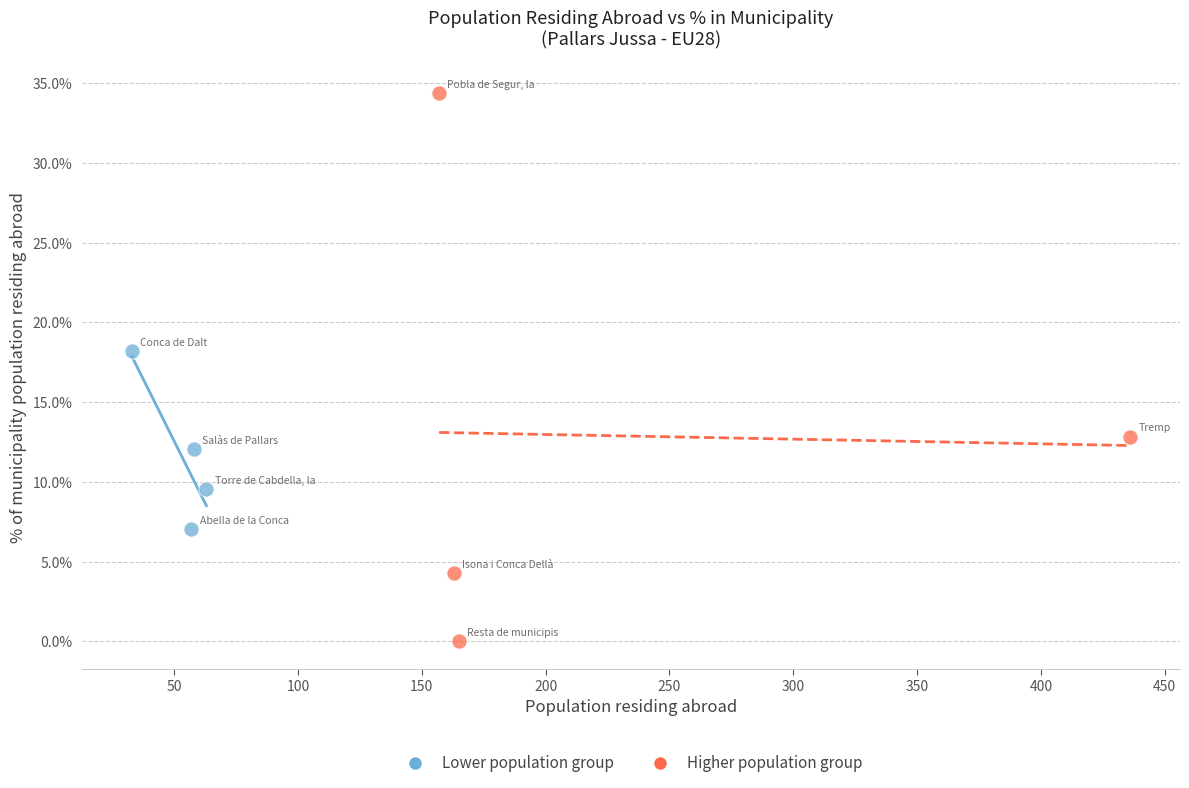

Which series reaches the minimum Y coordinate?

Higher population group